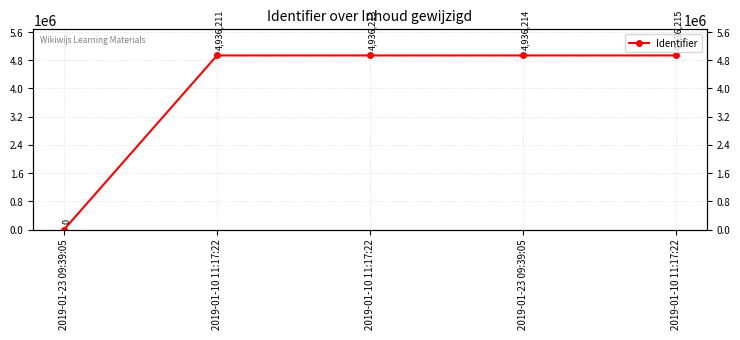

What is the label of the 2nd point from the right?

2019-01-23 09:39:05